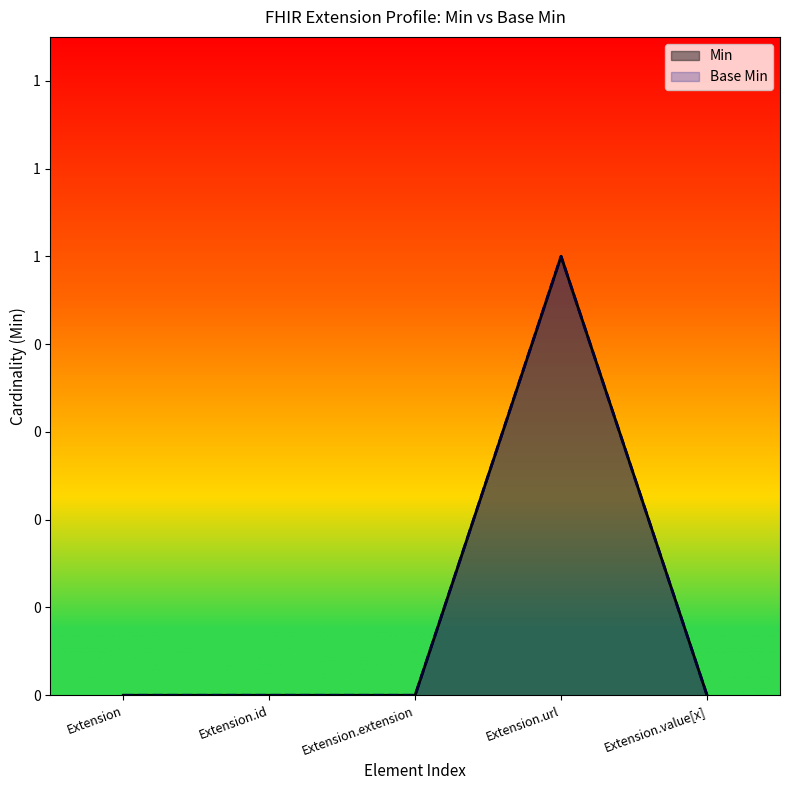

Which has a higher value, Extension or Extension.id?

Extension